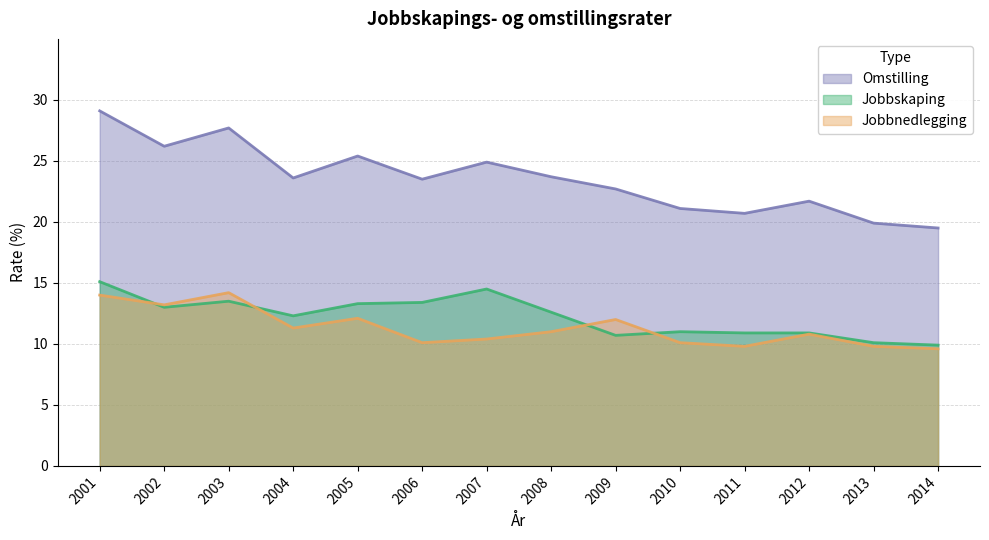

Reading left to right, extract all data points from this chart.

Jobbskaping: 2001=15.1	2002=13.0	2003=13.5	2004=12.3	2005=13.3	2006=13.4	2007=14.5	2008=12.6	2009=10.7	2010=11.0	2011=10.9	2012=10.9	2013=10.1	2014=9.9
Jobbnedlegging: 2001=14.0	2002=13.2	2003=14.2	2004=11.3	2005=12.1	2006=10.1	2007=10.4	2008=11.0	2009=12.0	2010=10.1	2011=9.8	2012=10.8	2013=9.8	2014=9.6
Omstilling: 2001=29.1	2002=26.2	2003=27.7	2004=23.6	2005=25.4	2006=23.5	2007=24.9	2008=23.7	2009=22.7	2010=21.1	2011=20.7	2012=21.7	2013=19.9	2014=19.5